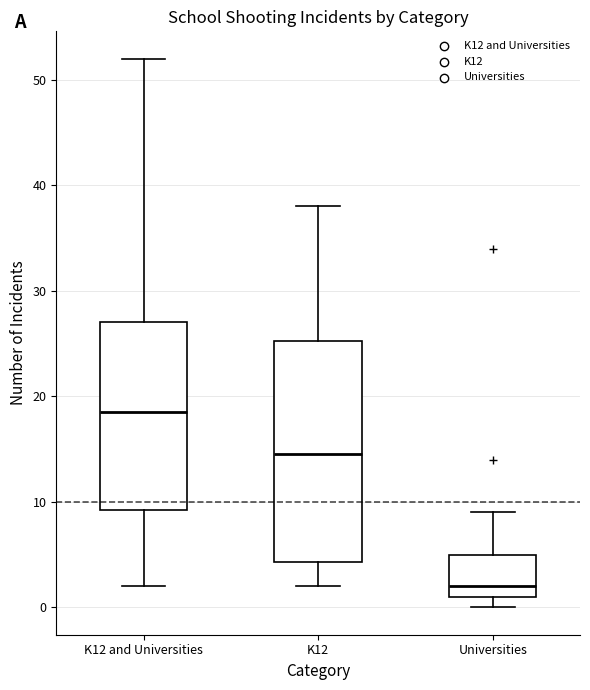

Comparing the boxes themselves (not the whiskers), which one is the tallest?

K12